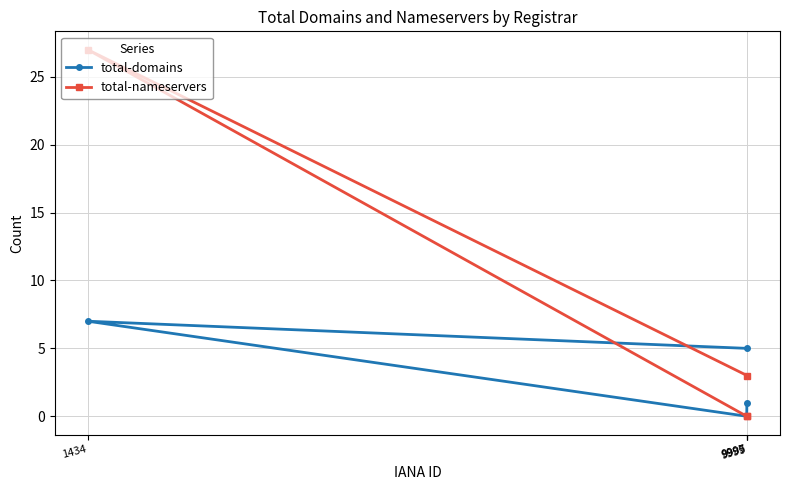

In total-nameservers, how many points are higher than both neighbors (excluding endpoints)?

1